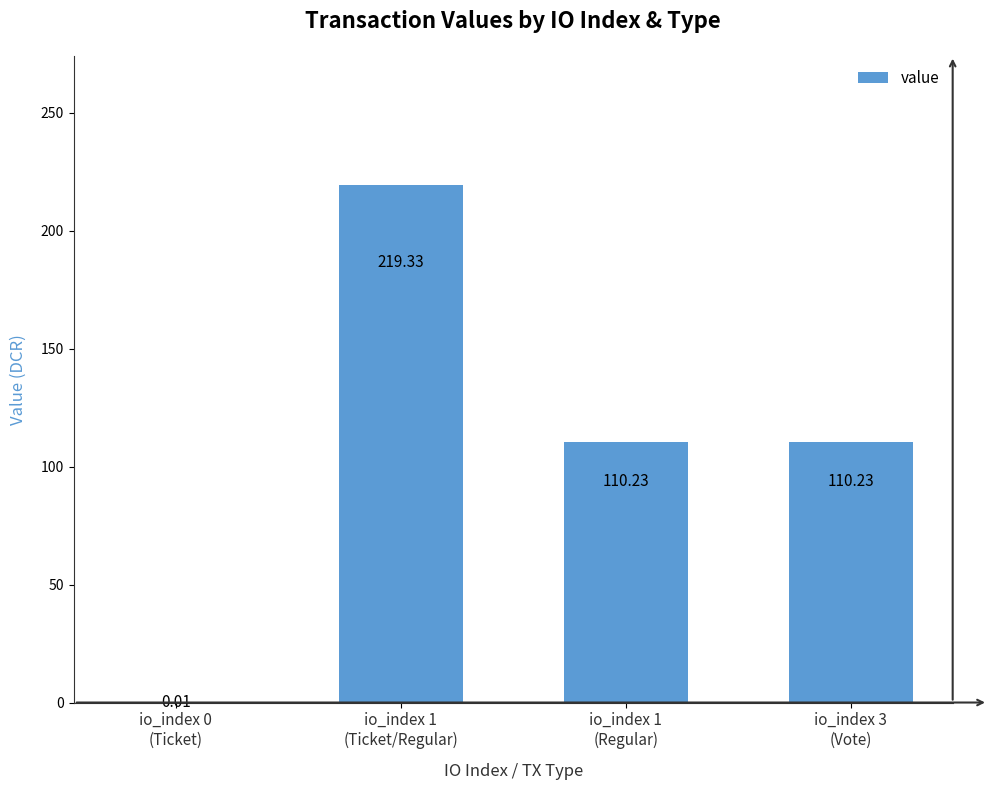

What is the sum of all values?

439.8